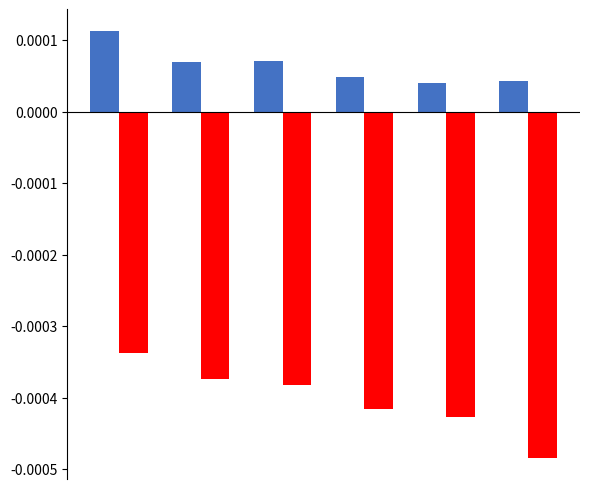

How many bars are there in each group?

2